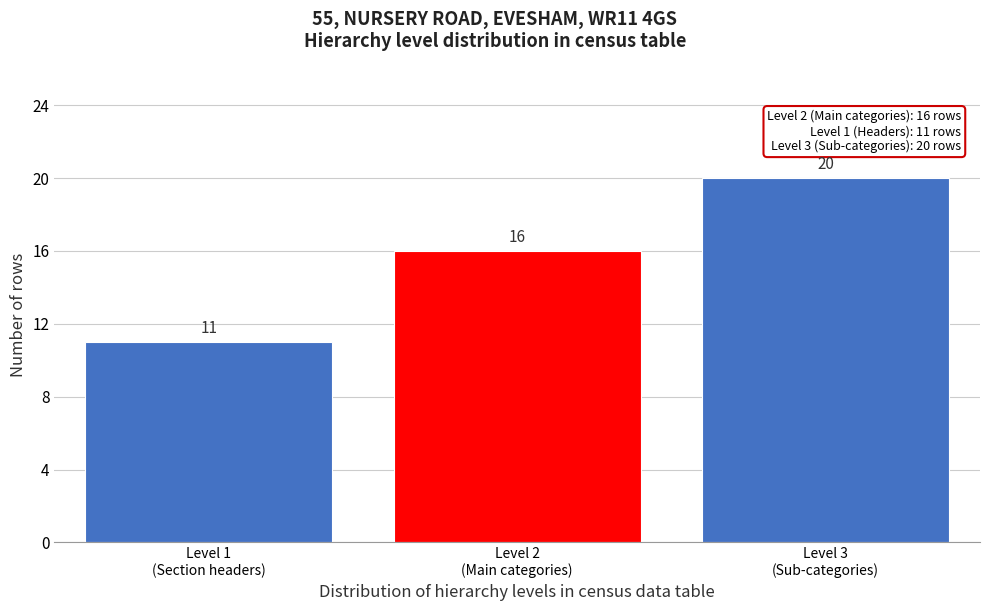

Reading left to right, what are all the values shown in this chart?

11	16	20